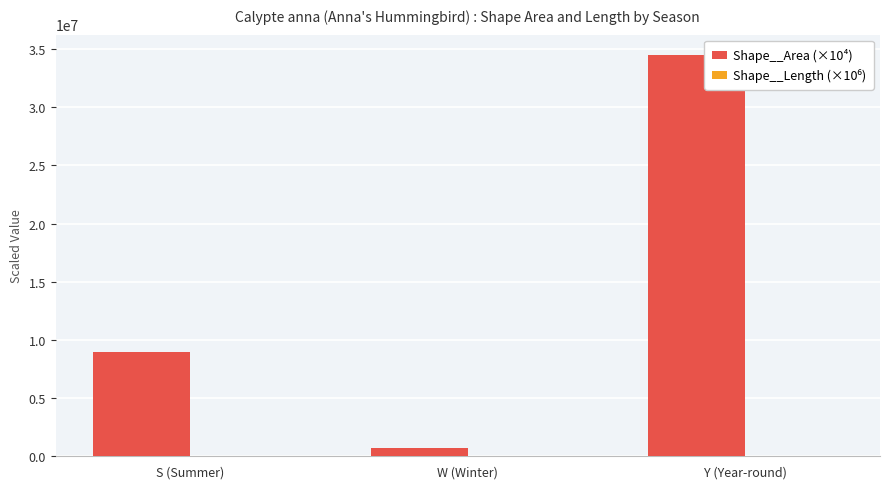

What are all the series names shown in the legend?

Shape__Area (×10⁴), Shape__Length (×10⁶)